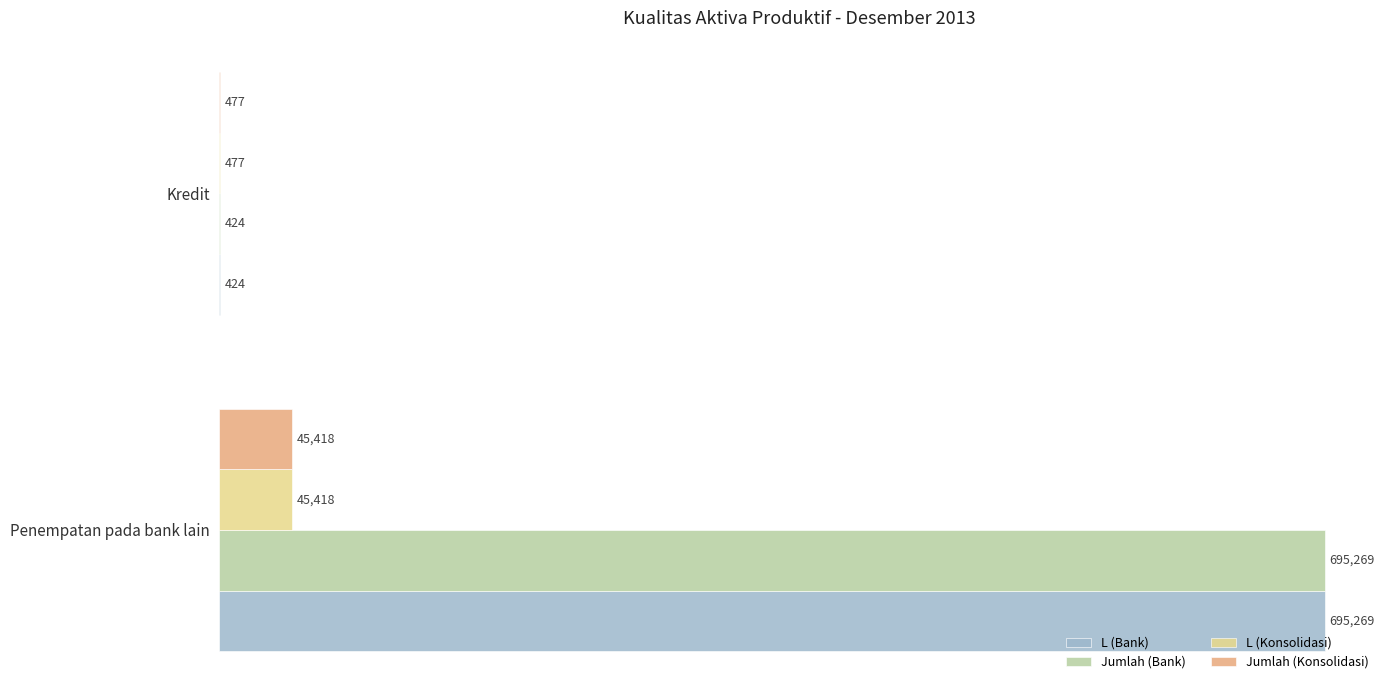

What is the sum of all L (Bank) values?

695693